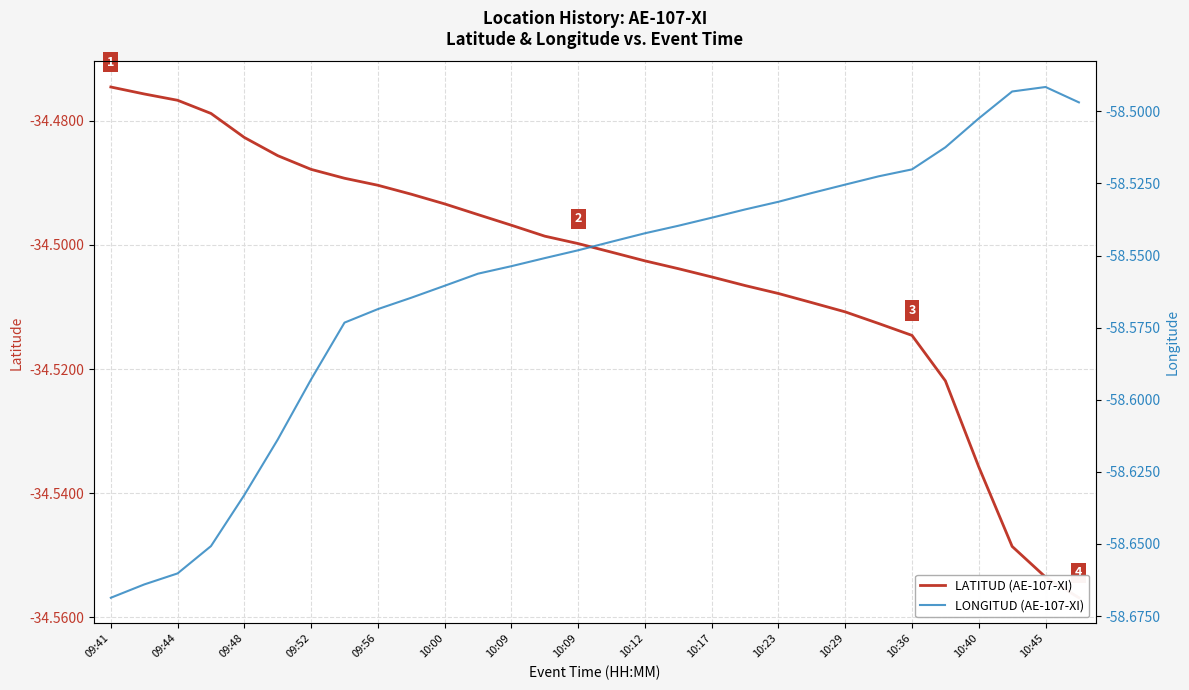

True or false: LATITUD (AE-107-XI) has more than 0 points higher than both neighbors.

False